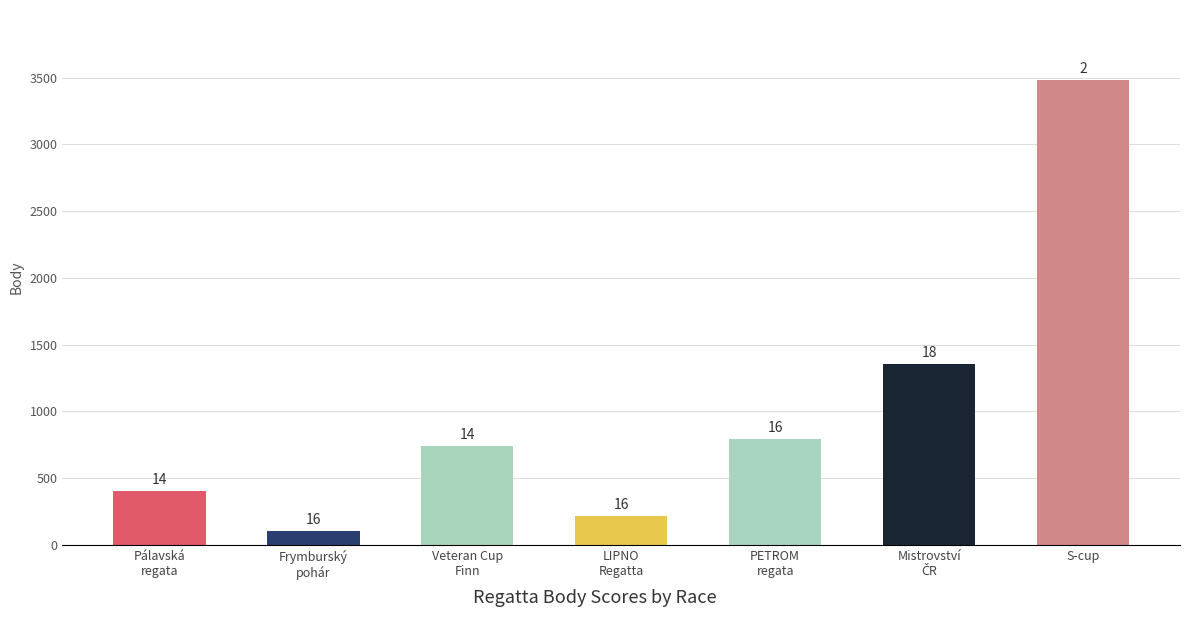

Rank the categories by value from highest to lowest.

S-cup, Mistrovství
ČR, PETROM
regata, Veteran Cup
Finn, Pálavská
regata, LIPNO
Regatta, Frymburský
pohár